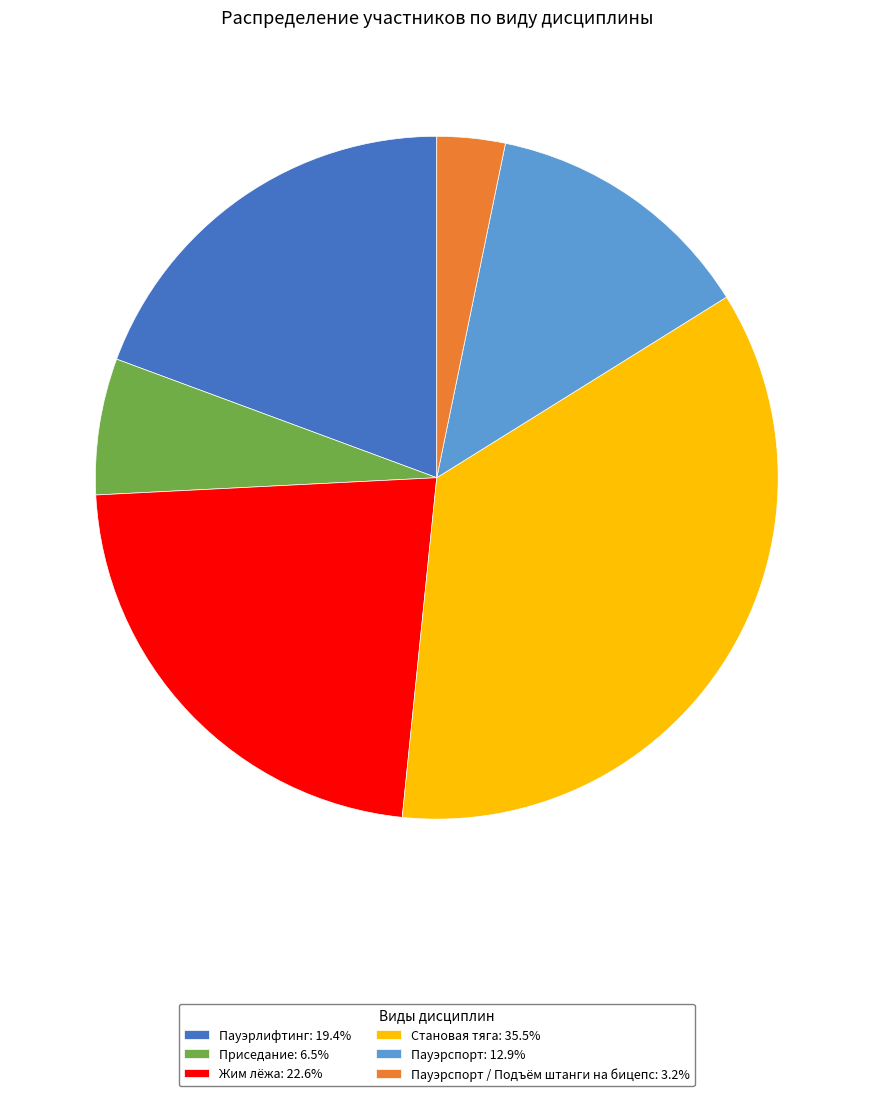

What is the ratio of the value at Пауэрлифтинг: 19.4% to the value at Пауэрспорт: 12.9%?

1.5